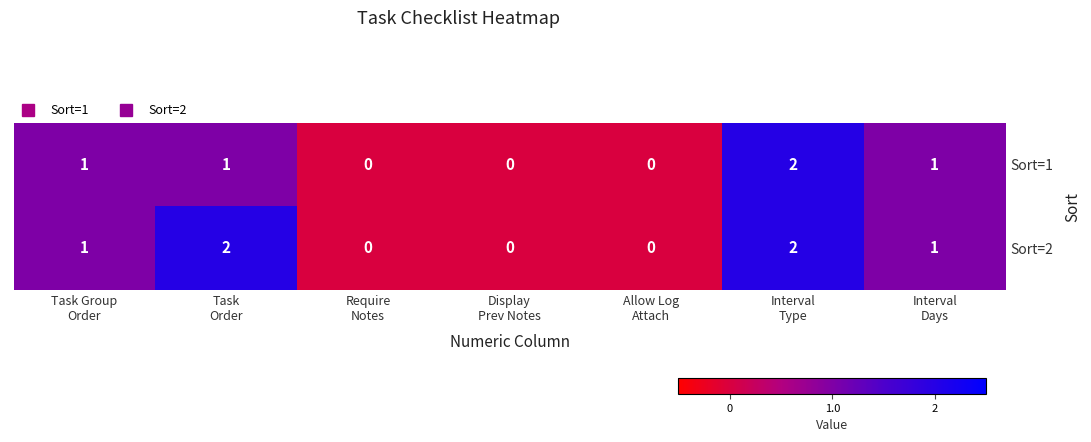

What is the sum of all Sort=1 values?

5